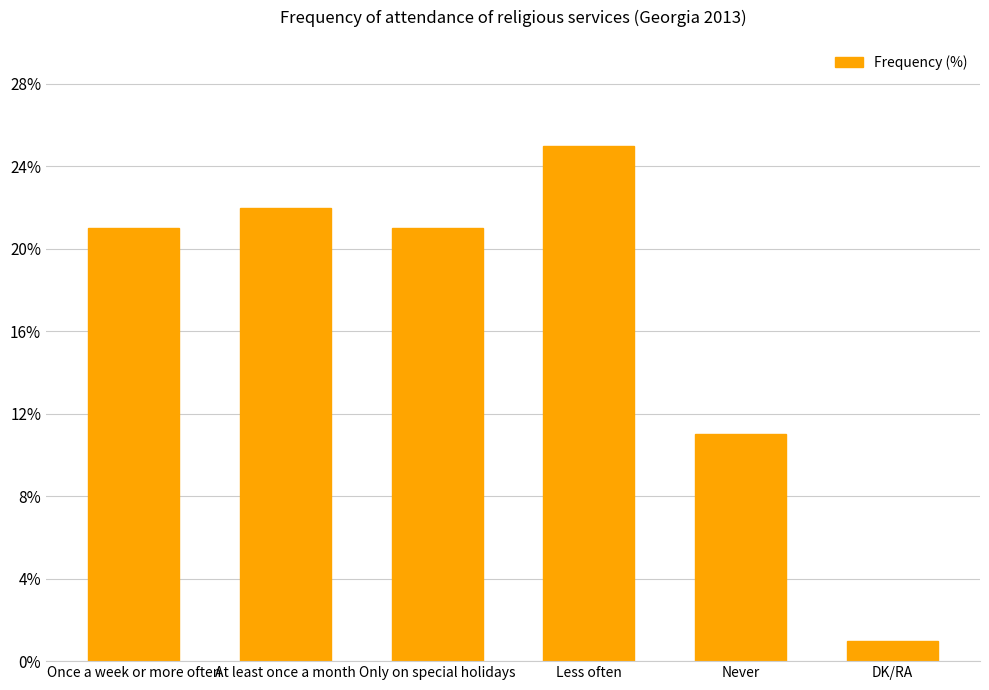

Reading left to right, what are all the values shown in this chart?

Once a week or more often=21	At least once a month=22	Only on special holidays=21	Less often=25	Never=11	DK/RA=1